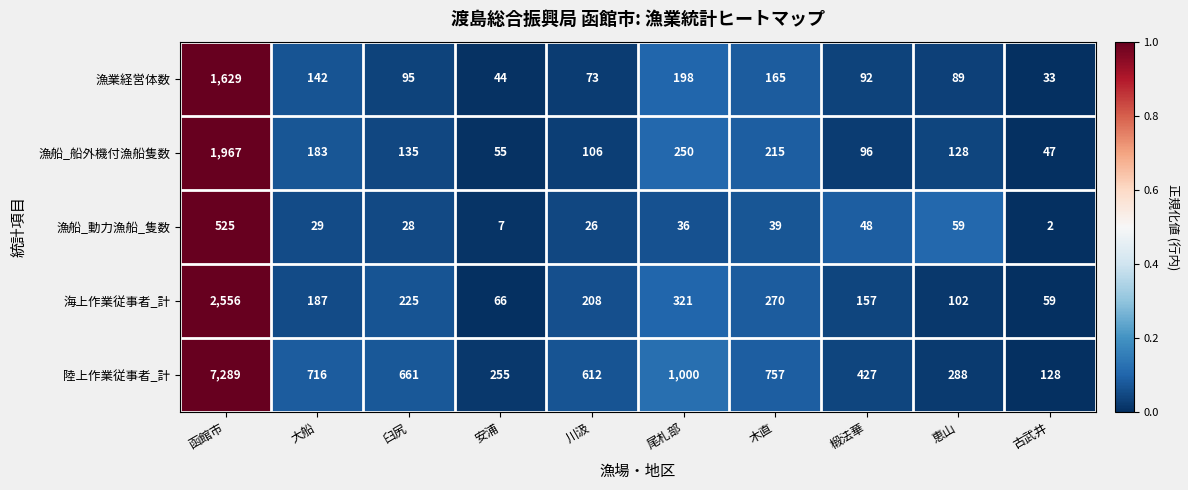

True or false: 漁船_船外機付漁船隻数 has a value of 135 at 臼尻.

True